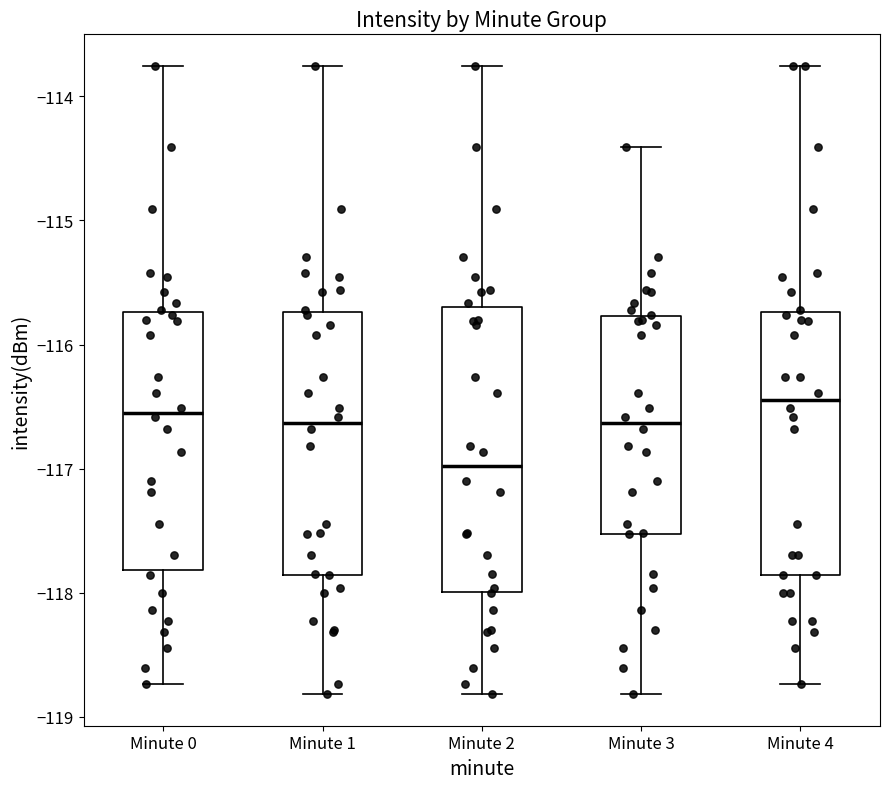

Reading left to right, transcribe this box plot: for each box, give where its median line is, the range the box spans, and where its two whiskers end, as read against the y-axis. The values are not printed on the chart, so give them approximately, as read against the axis.

Minute 0: median -116.5, box -117.8 to -115.7, whiskers -118.7 to -113.8
Minute 1: median -116.6, box -117.9 to -115.7, whiskers -118.8 to -113.8
Minute 2: median -117.0, box -118.0 to -115.7, whiskers -118.8 to -113.8
Minute 3: median -116.6, box -117.5 to -115.8, whiskers -118.8 to -114.4
Minute 4: median -116.4, box -117.9 to -115.7, whiskers -118.7 to -113.8